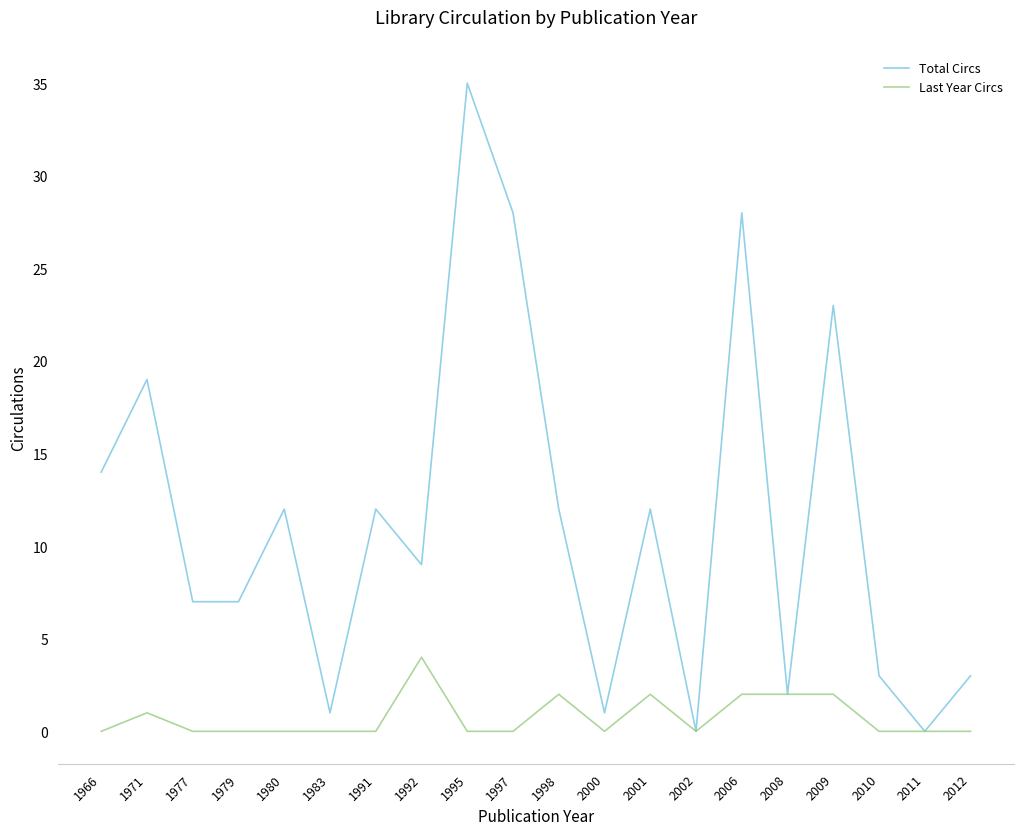

Which label corresponds to the largest value in the chart?

1995